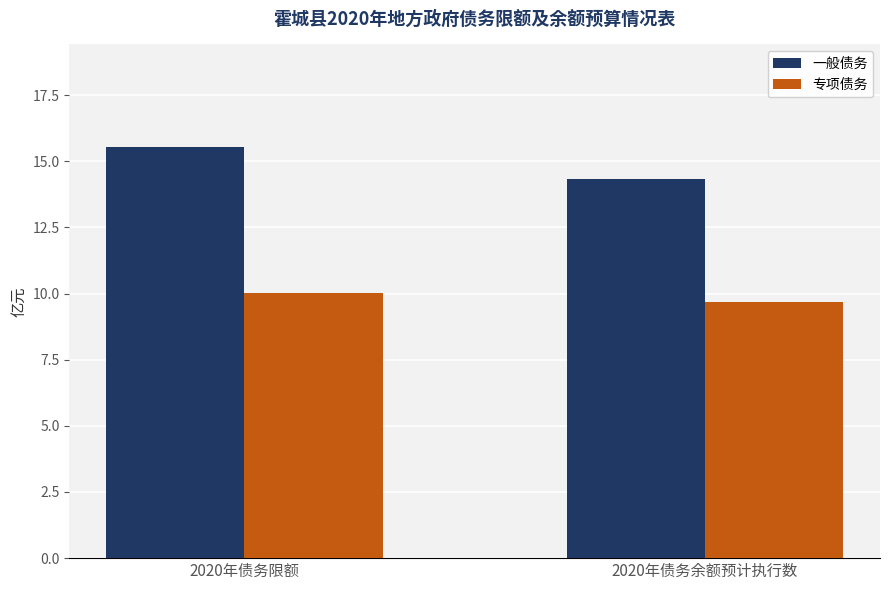

How many data points in 一般债务 are above 15?

1